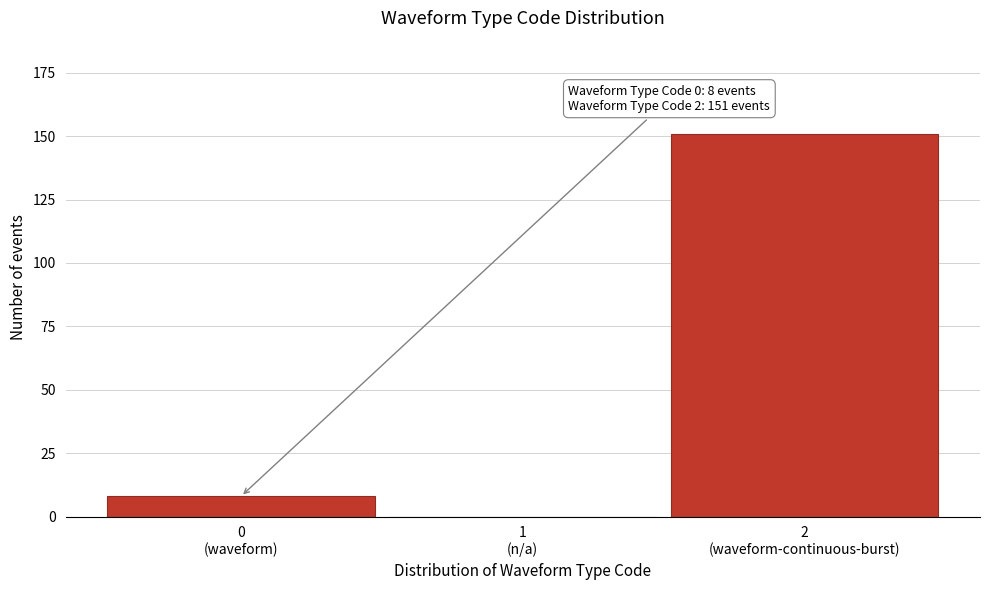

What is the sum of all values?

159